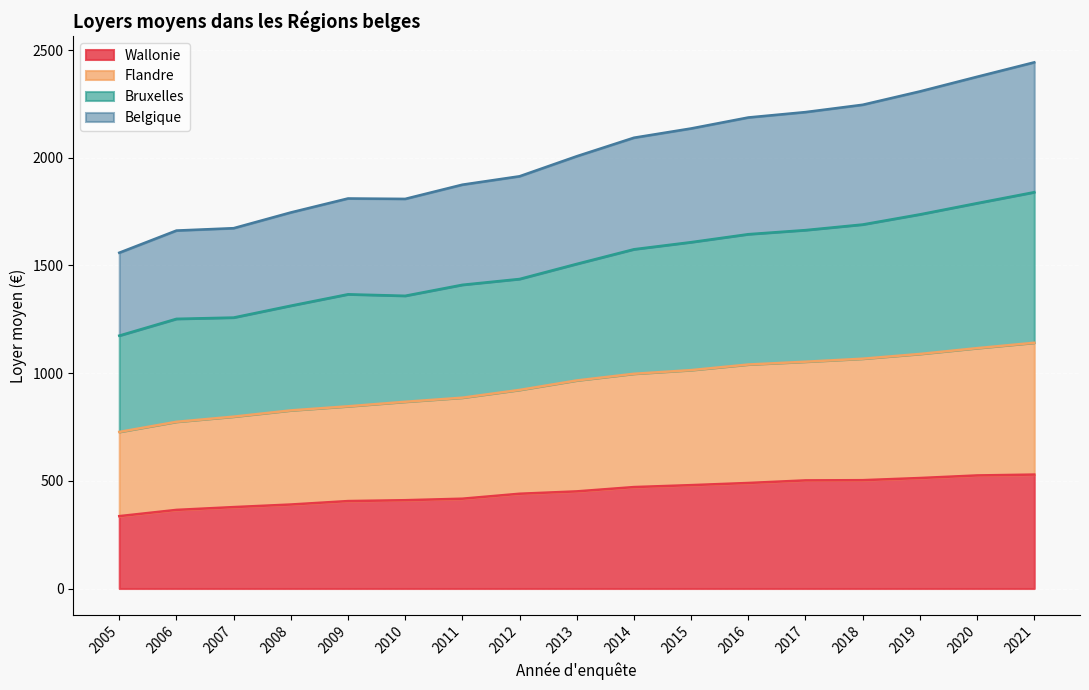

Which category has the highest value in the Flandre series?

2021